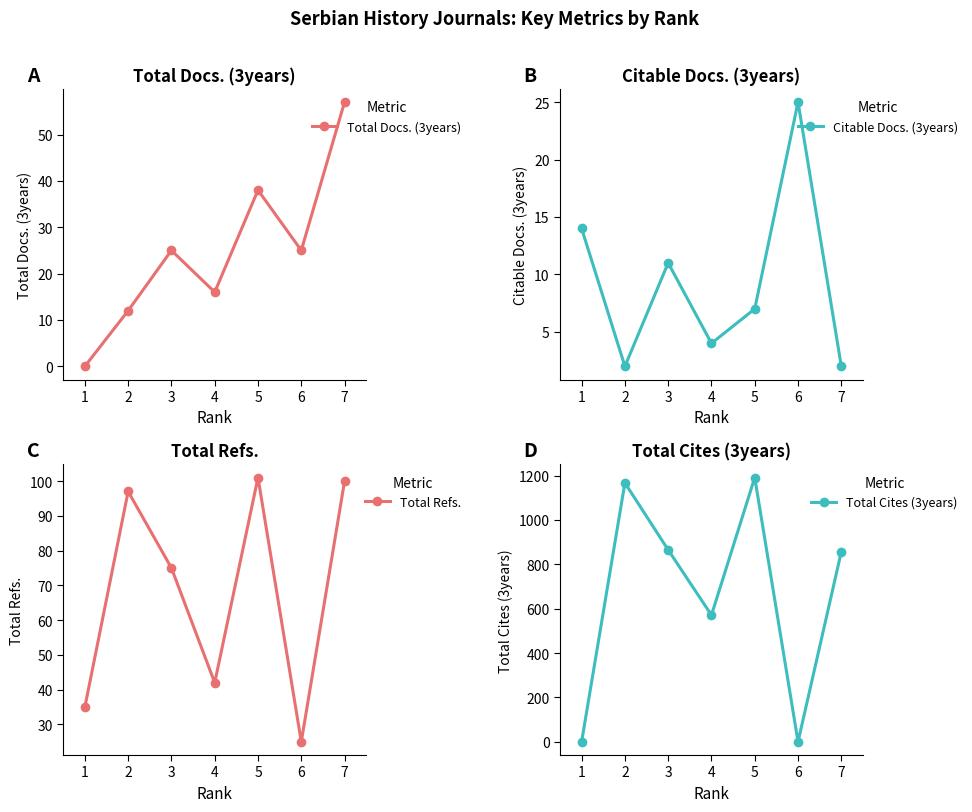

What is the difference between the Total Refs. values at 2 and 3?

22